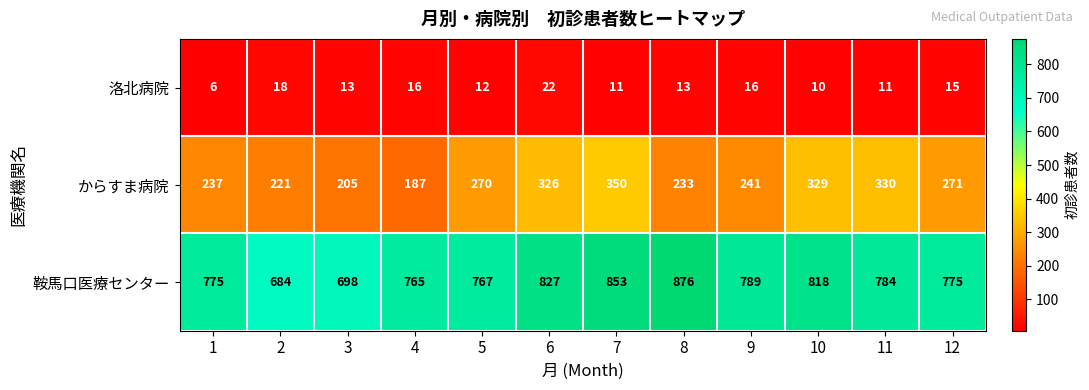

Which label corresponds to the smallest value in the chart?

1